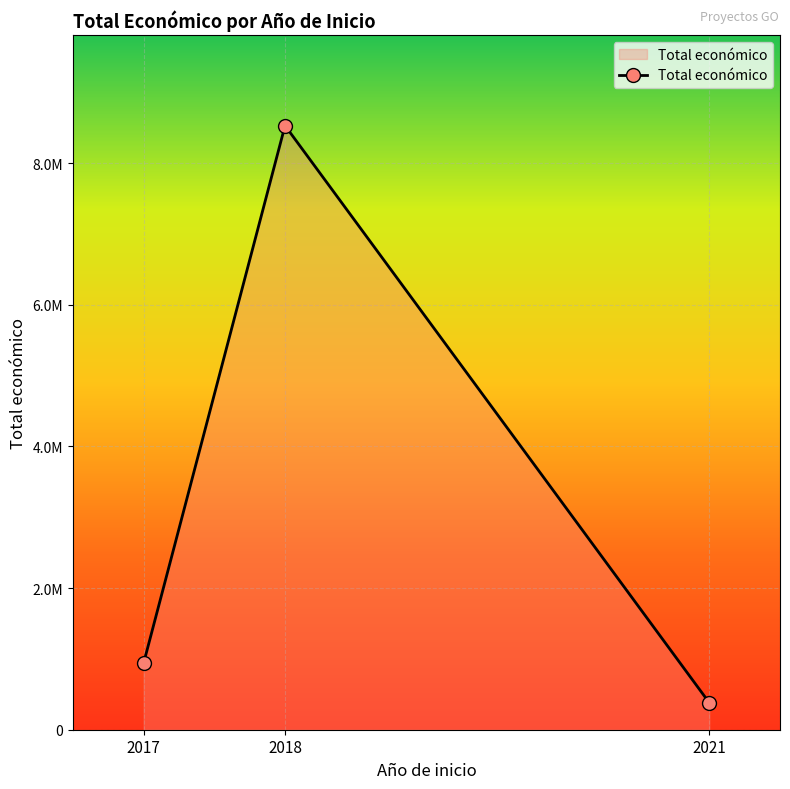

Which category has the lowest value across all series?

2021